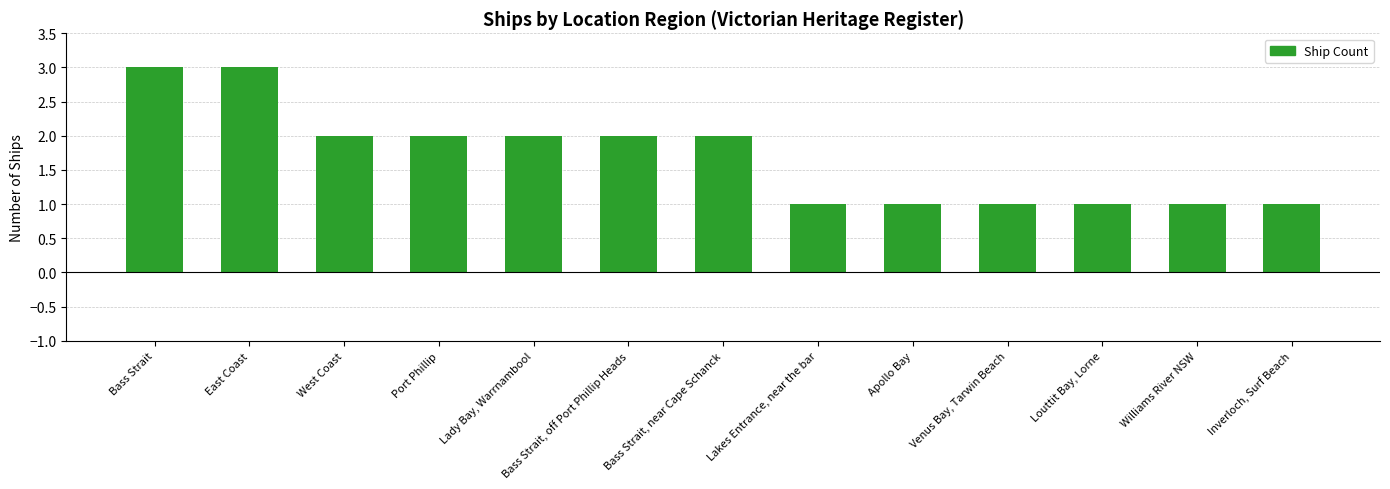

What is the average value?

2